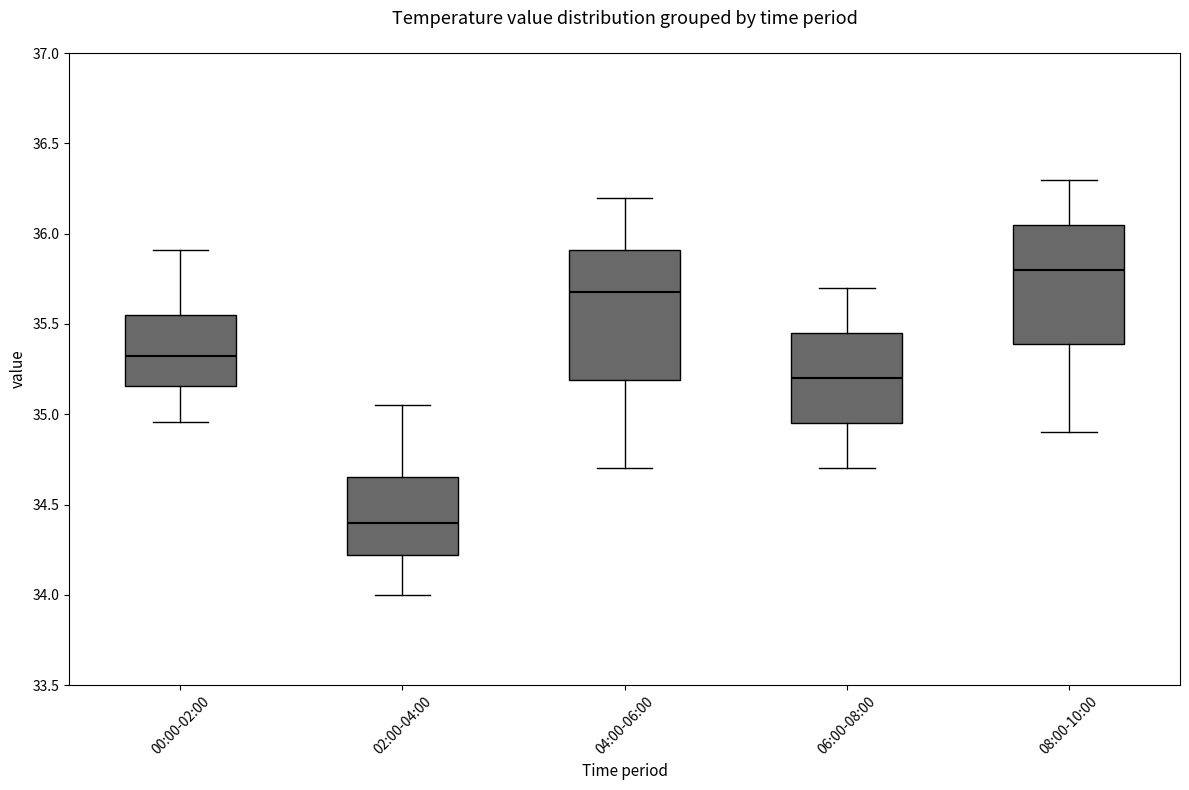

Reading left to right, transcribe this box plot: for each box, give where its median line is, the range the box spans, and where its two whiskers end, as read against the y-axis. The values are not printed on the chart, so give them approximately, as read against the axis.

00:00-02:00: median 35.30, box 35.15 to 35.55, whiskers 34.95 to 35.90
02:00-04:00: median 34.40, box 34.20 to 34.65, whiskers 34.00 to 35.05
04:00-06:00: median 35.70, box 35.20 to 35.90, whiskers 34.70 to 36.20
06:00-08:00: median 35.20, box 34.95 to 35.45, whiskers 34.70 to 35.70
08:00-10:00: median 35.80, box 35.40 to 36.05, whiskers 34.90 to 36.30